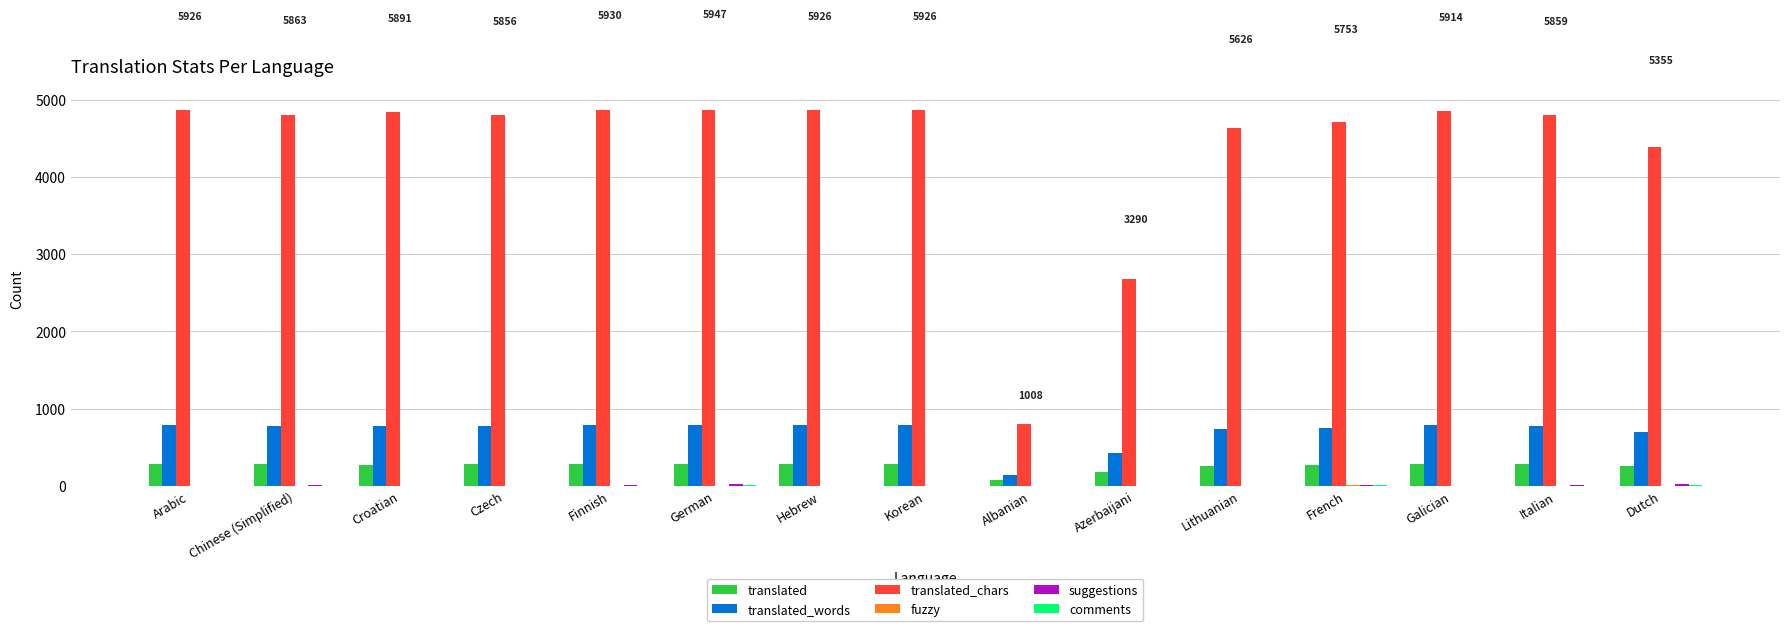

Which series has the largest total across all categories?

translated_chars